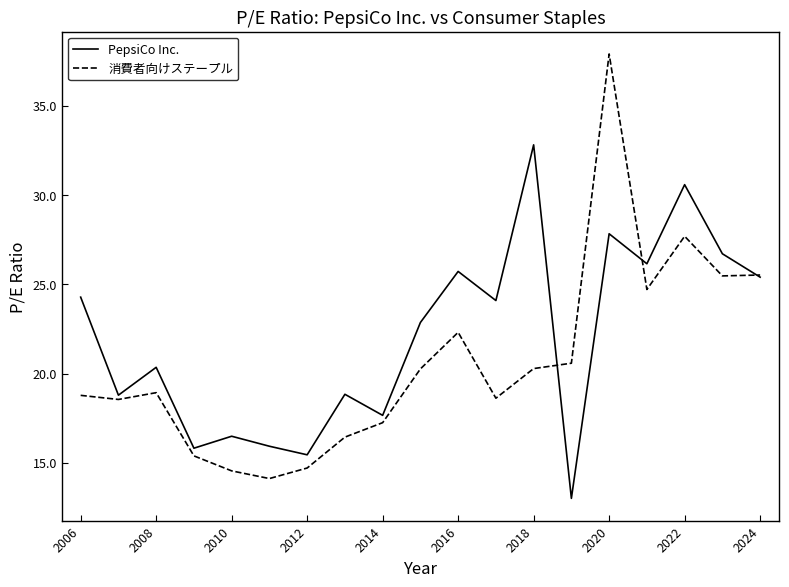

How many values in the 消費者向けステープル series are below 18?

6